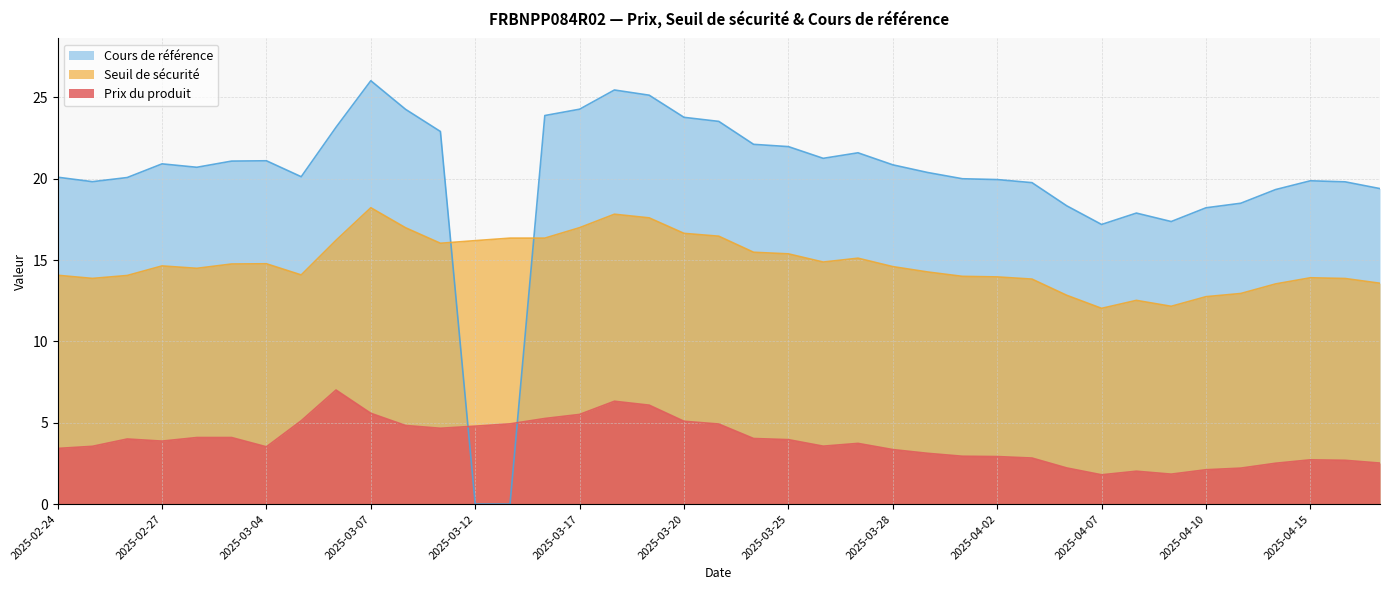

Which series has the largest range (max minus min)?

Cours de référence